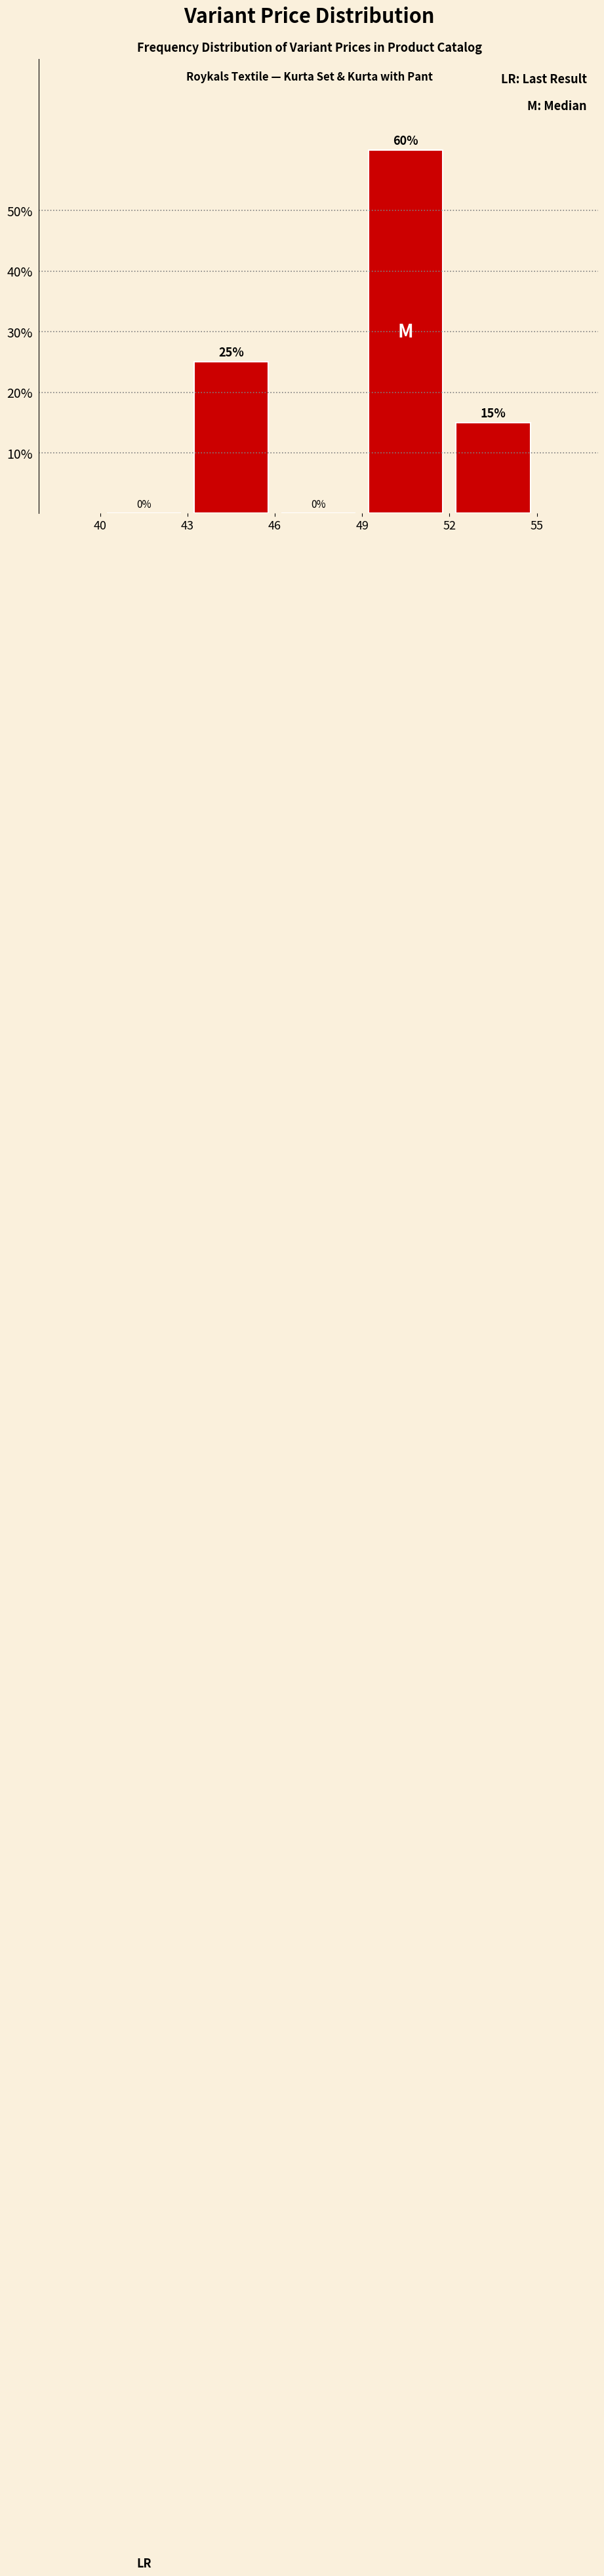

Which range on the x-axis has the tallest bar?

49 to 52